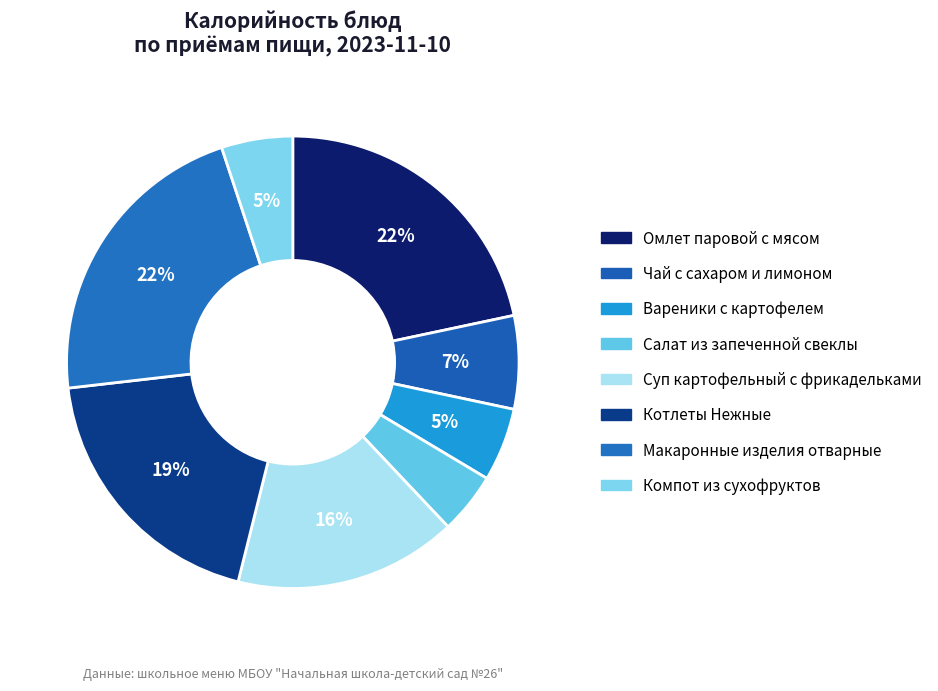

To the nearest percent, what is the difference between the Суп картофельный с фрикадельками and Вареники с картофелем slice percentages?

11%